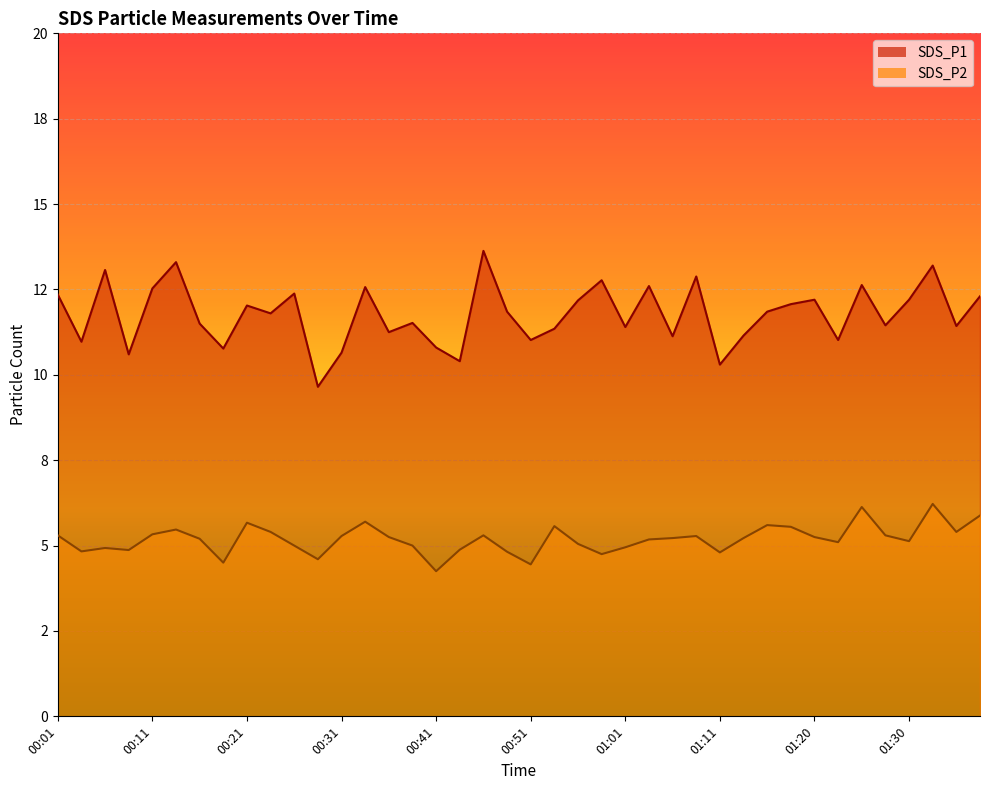

Which category has the lowest value across all series?

00:41